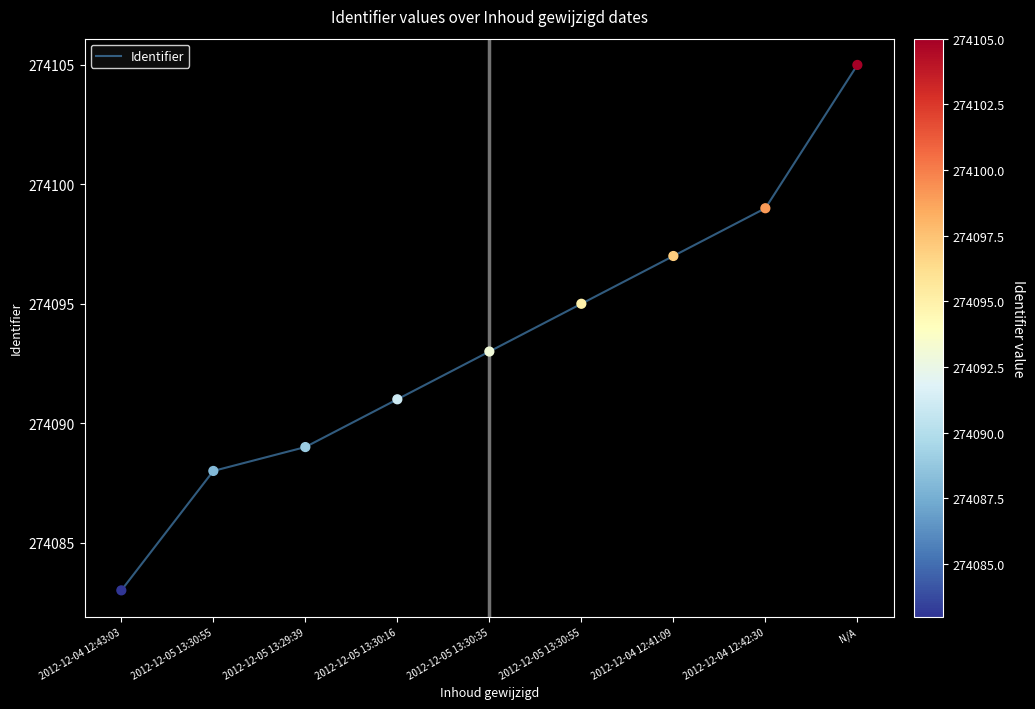

Approximately how many times larger is the value at 2012-12-04 12:42:30 compared to 2012-12-04 12:43:03?

1.0